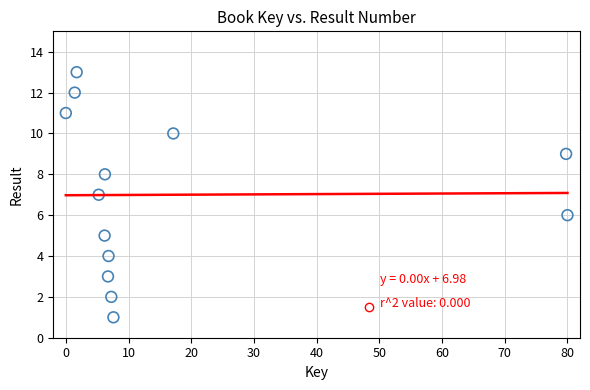

What is the range of Y values (max minus min)?

12